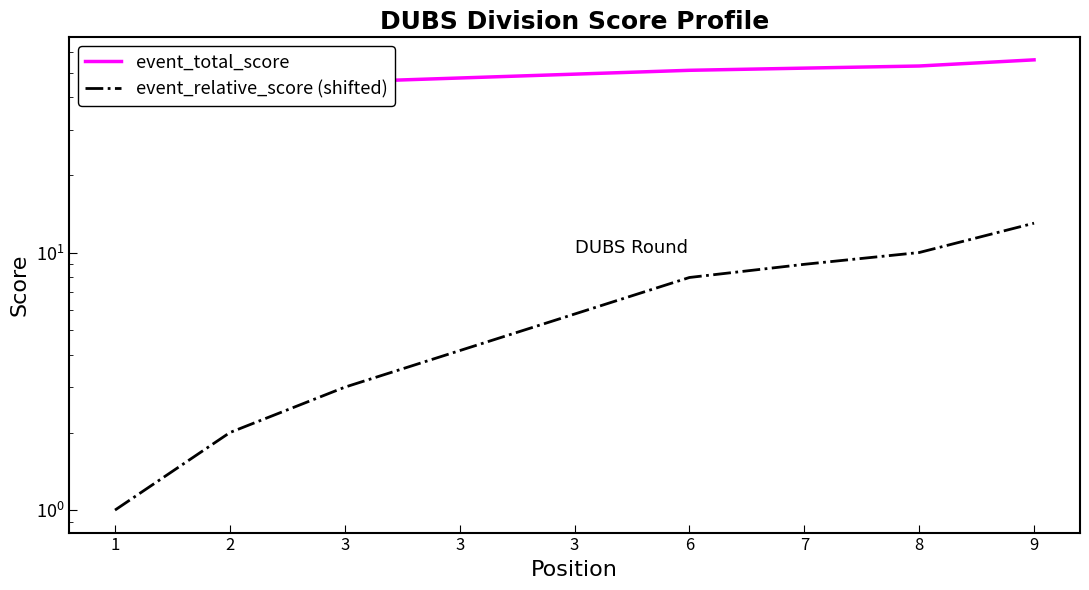

What is the approximate value of event_relative_score (shifted) at 8, to the nearest 5?

10